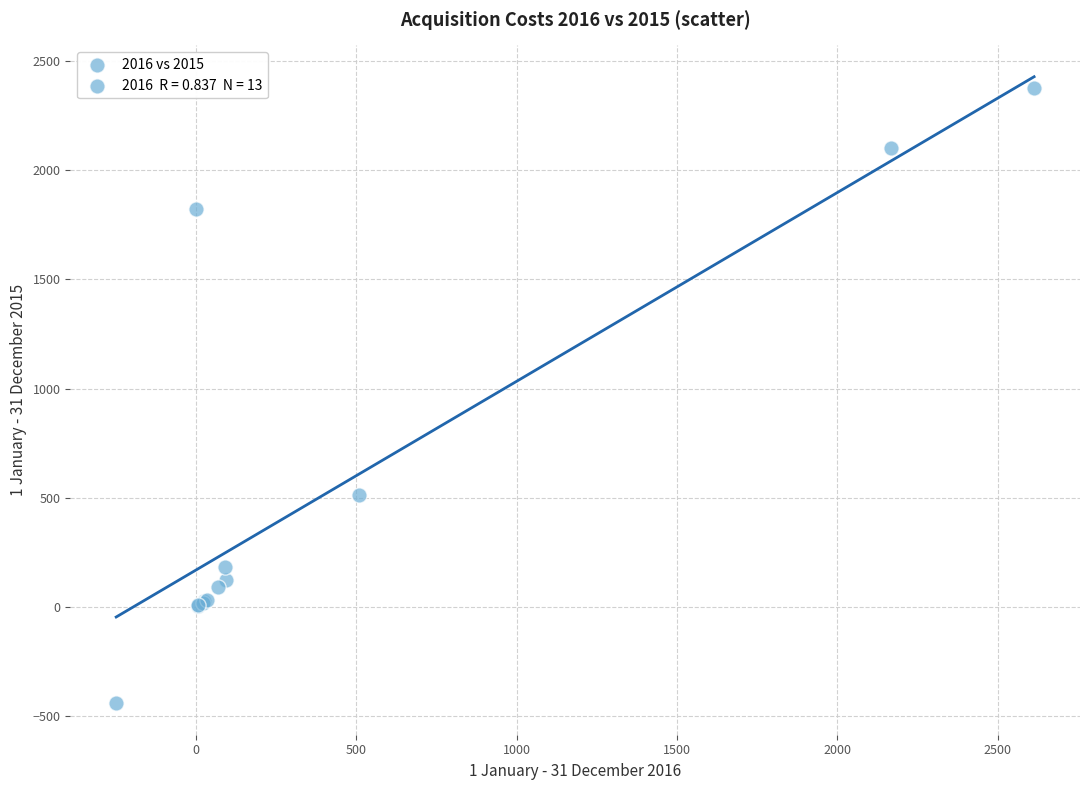

What Y value in the scatter plot is closest to 967?

511